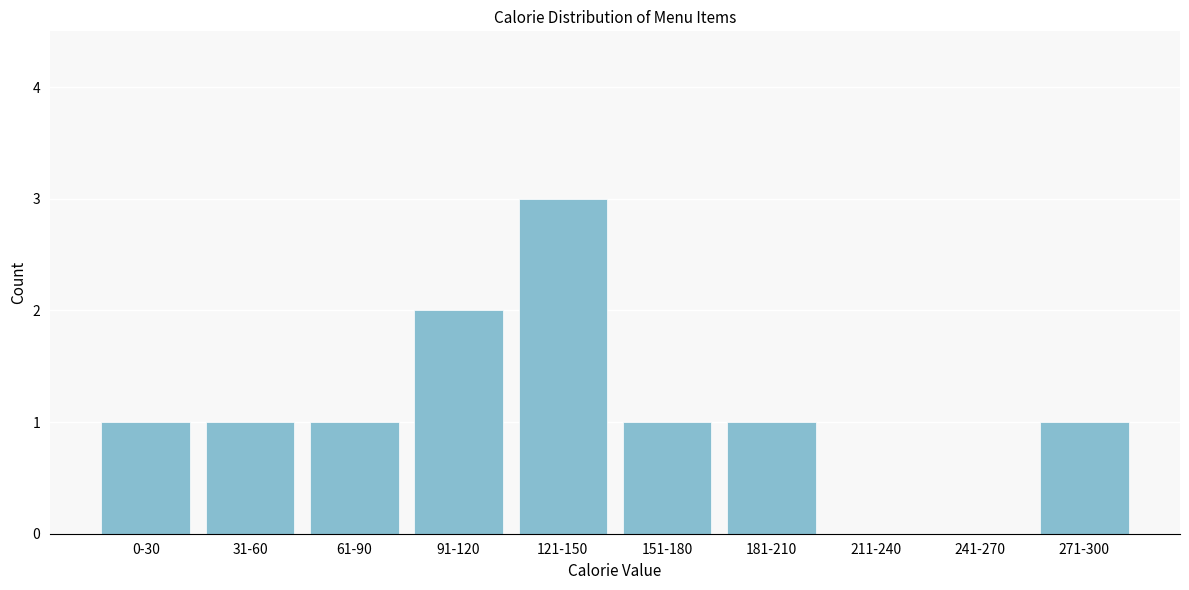

Reading left to right, transcribe all the data shown in this chart.

0-30=1	31-60=1	61-90=1	91-120=2	121-150=3	151-180=1	181-210=1	211-240=0	241-270=0	271-300=1